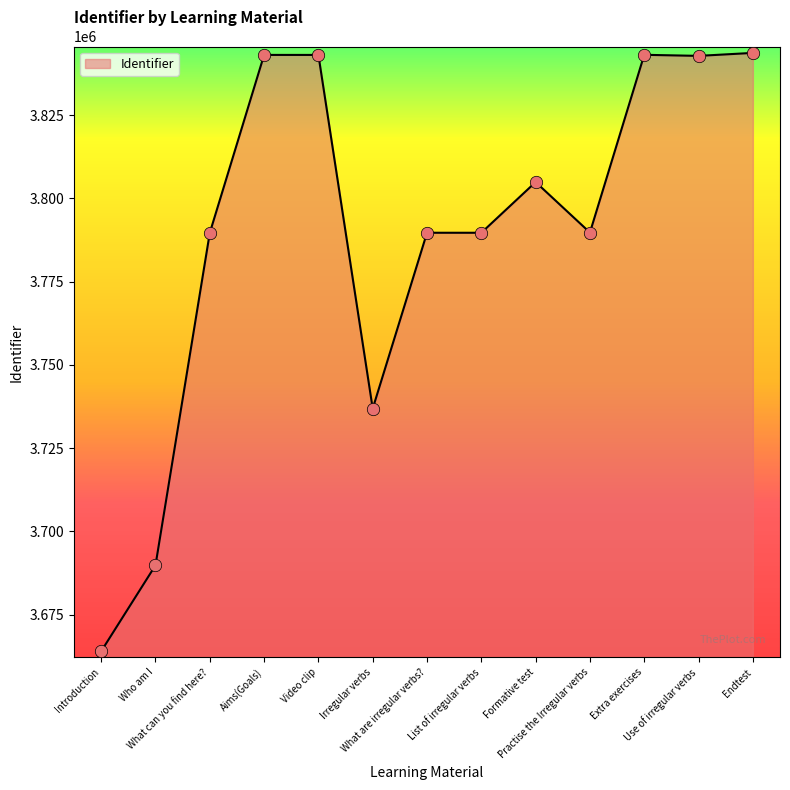

Between Practise the Irregular verbs and Aims(Goals), which is larger?

Aims(Goals)